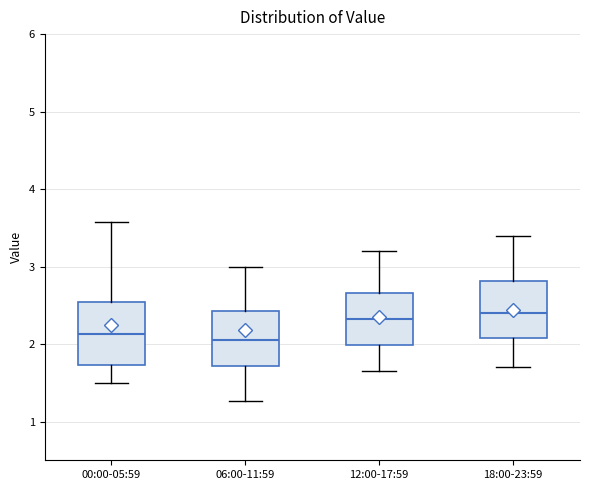

Reading left to right, transcribe this box plot: for each box, give where its median line is, the range the box spans, and where its two whiskers end, as read against the y-axis. The values are not printed on the chart, so give them approximately, as read against the axis.

00:00-05:59: median 2.1, box 1.7 to 2.5, whiskers 1.5 to 3.6
06:00-11:59: median 2.1, box 1.7 to 2.4, whiskers 1.3 to 3.0
12:00-17:59: median 2.3, box 2.0 to 2.7, whiskers 1.7 to 3.2
18:00-23:59: median 2.4, box 2.1 to 2.8, whiskers 1.7 to 3.4